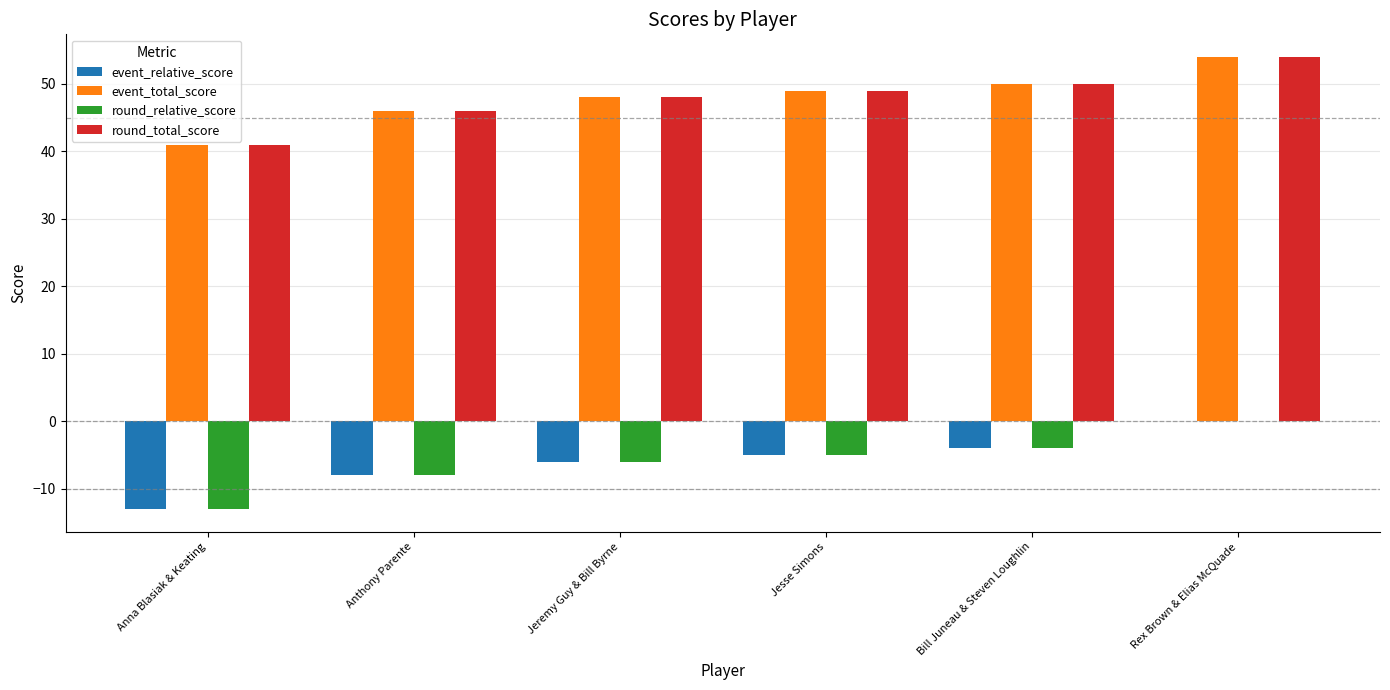

What are all the series names shown in the legend?

event_relative_score, event_total_score, round_relative_score, round_total_score